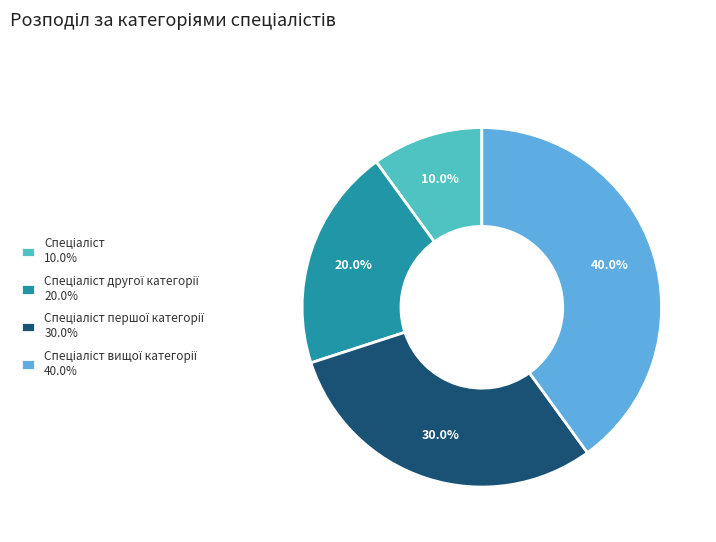

Is there any slice that represents more than half of the pie?

No